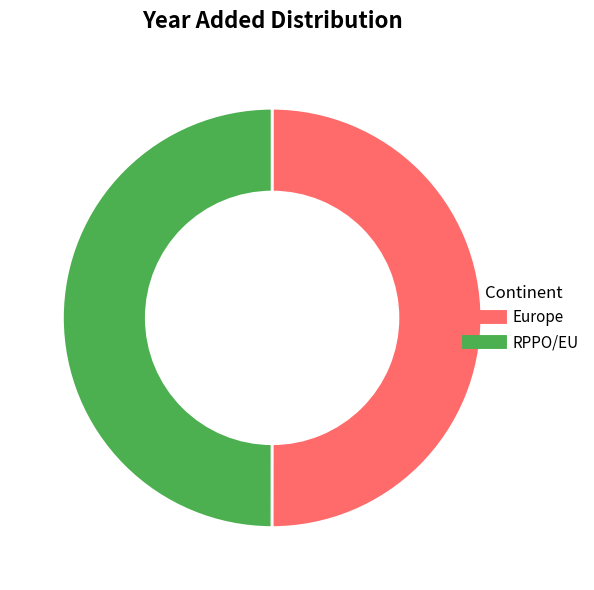

Is it true that RPPO/EU is 50% of the pie?

True